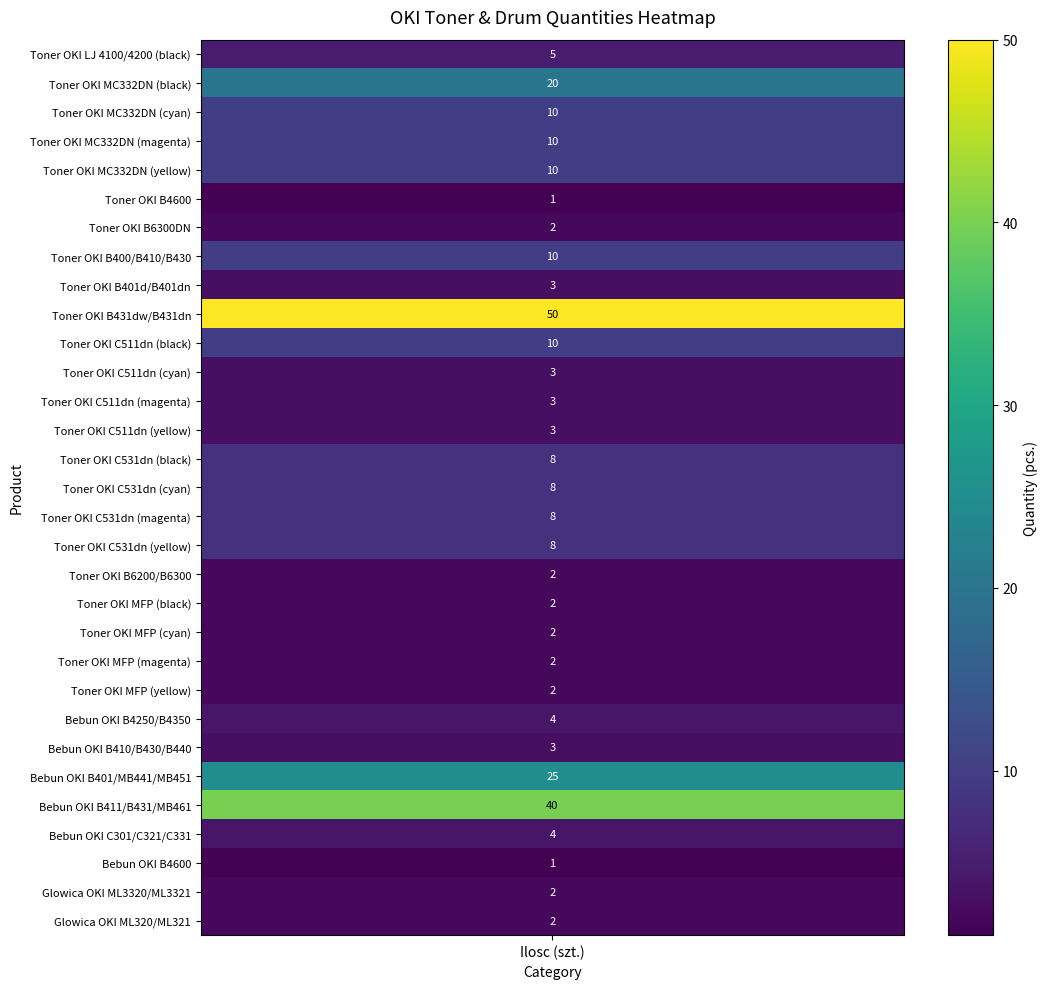

Rank the categories by value from lowest to highest.

5, 28, 6, 18, 19, 20, 21, 22, 29, 30, 8, 11, 12, 13, 24, 23, 27, 0, 14, 15, 16, 17, 2, 3, 4, 7, 10, 1, 25, 26, 9